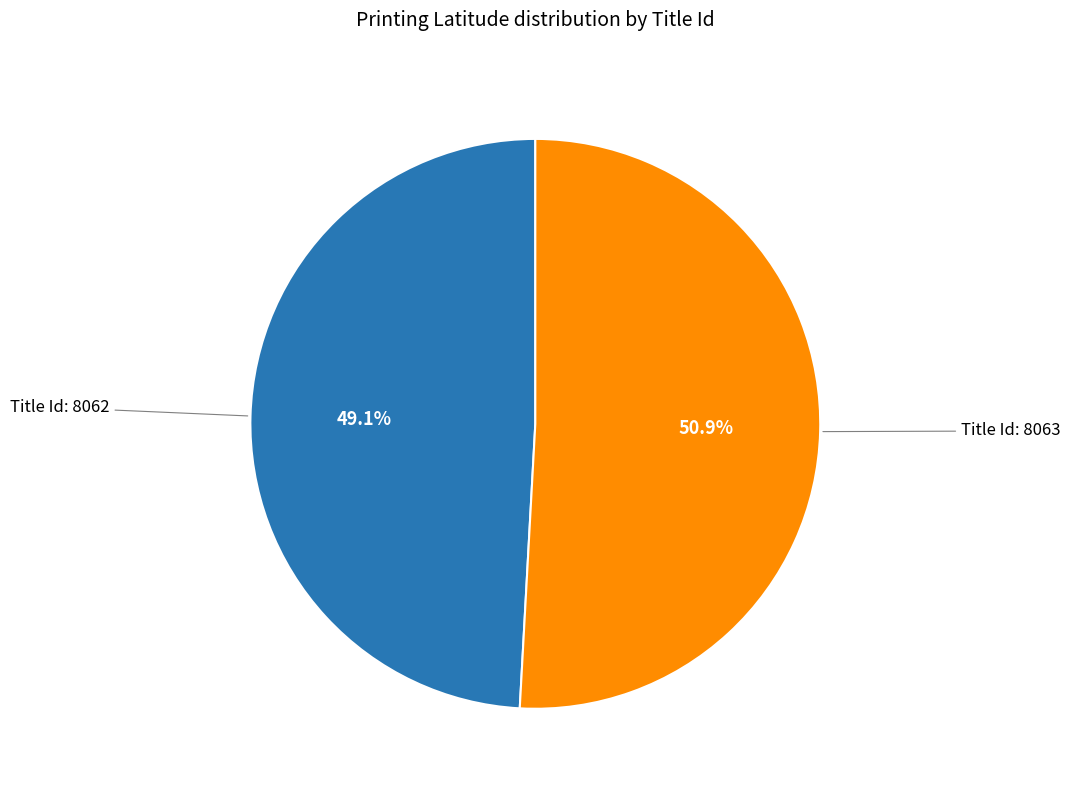

Does any single category account for the majority?

Yes